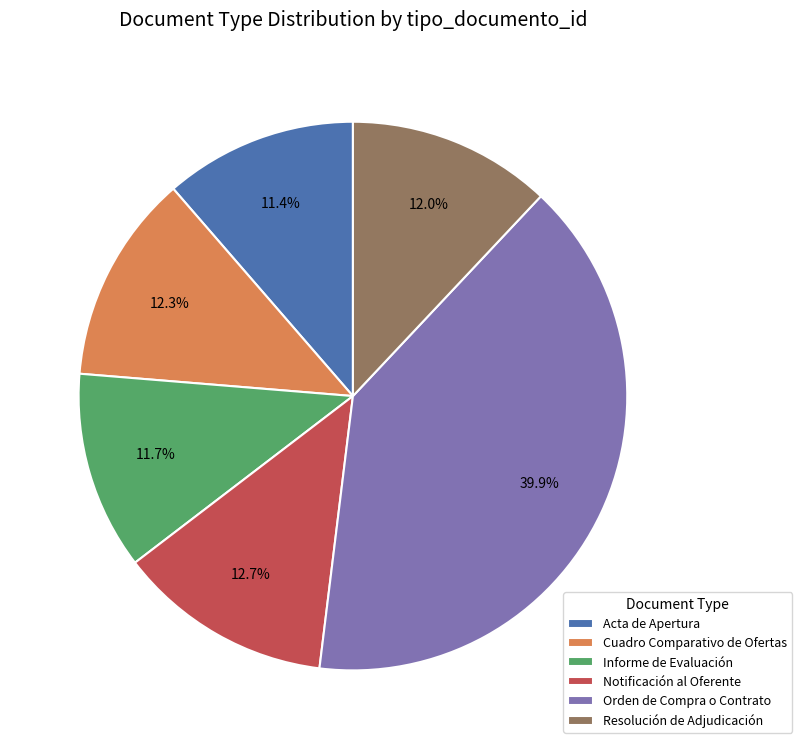

Which has a higher value, Resolución de Adjudicación or Orden de Compra o Contrato?

Orden de Compra o Contrato